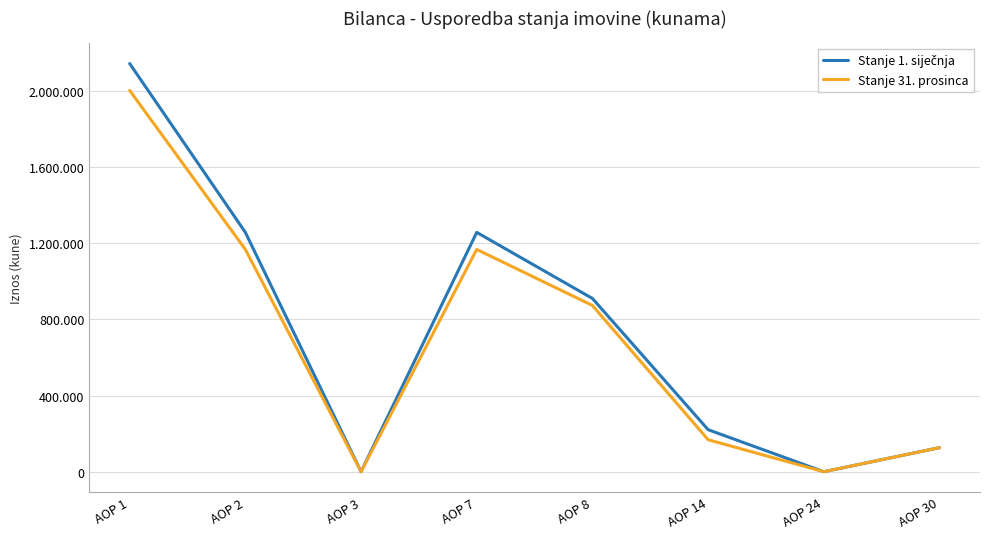

Reading right to left, list all the values displayed in this chart.

Stanje 1. siječnja: 126279	0	220659	909681	1256619	0	1256619	2143019
Stanje 31. prosinca: 126280	0	167983	872820	1167083	0	1167083	2001780